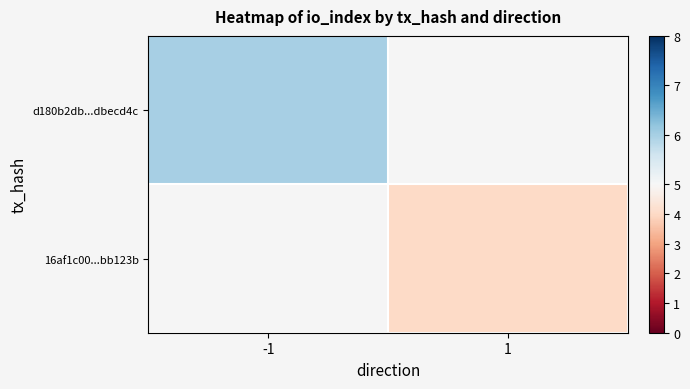

List the labels in order of 16af1c00...bb123b value, smallest first.

-1, 1